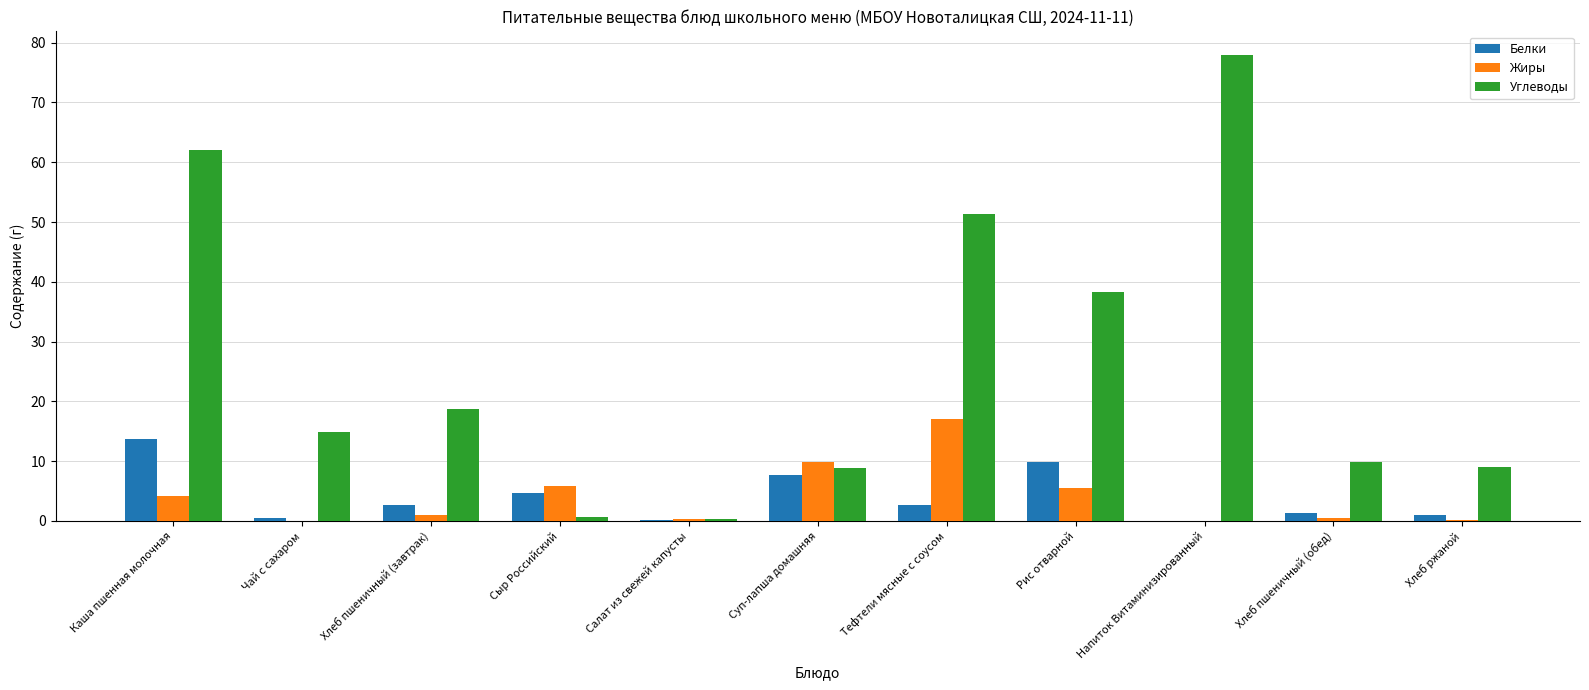

How many values in the Углеводы series exceed 14?

6